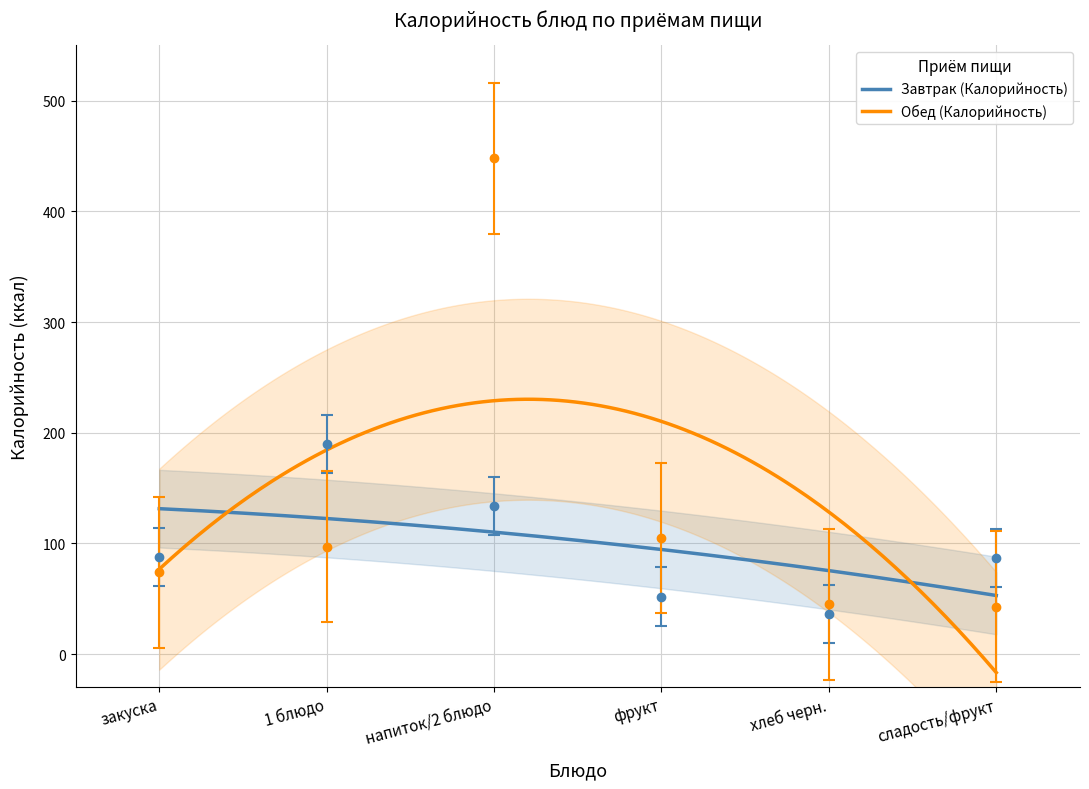

Between закуска and фрукт, which series saw the biggest shift?

Завтрак (Калорийность)